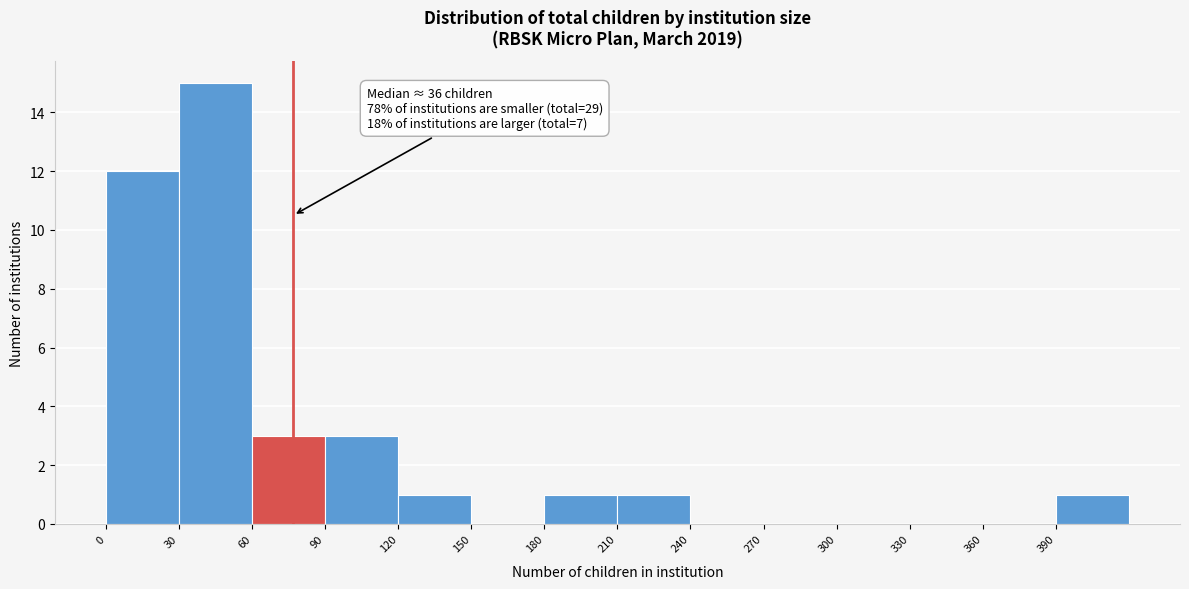

Which range on the x-axis has the tallest bar?

30 to 60